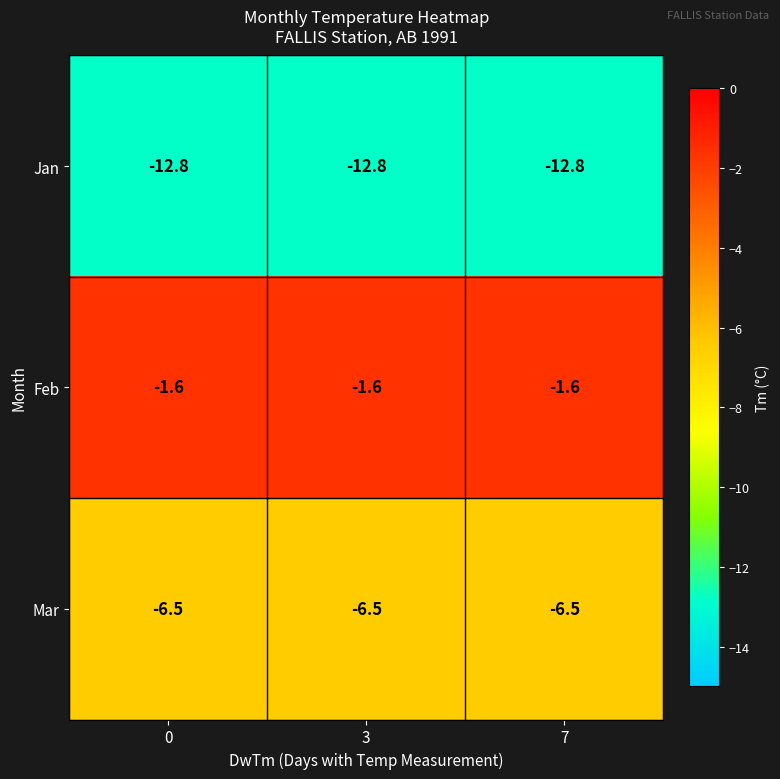

List the series in order of their peak value, lowest first.

Jan, Mar, Feb